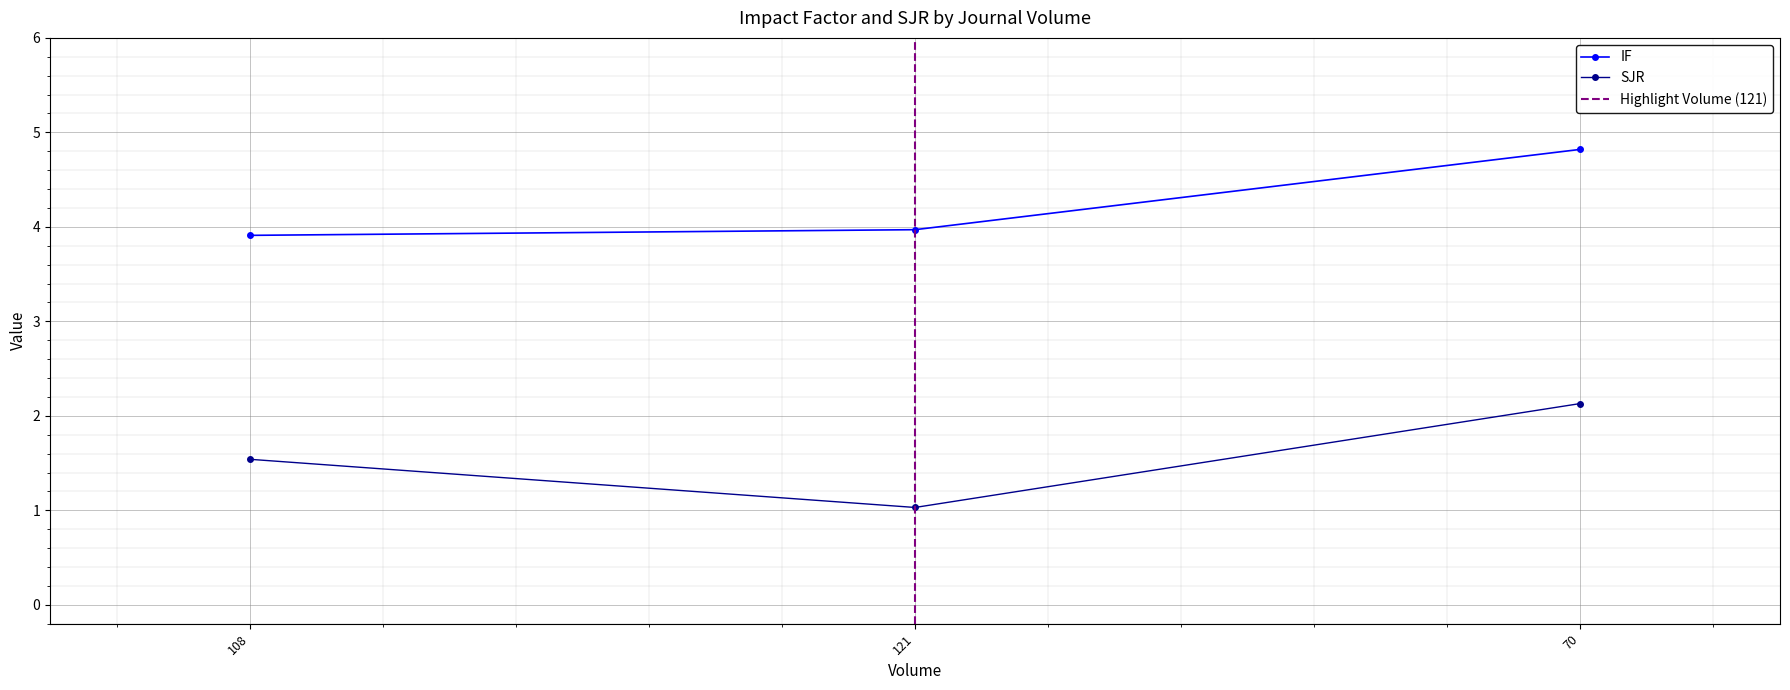

What is the average value of the SJR series?

1.6